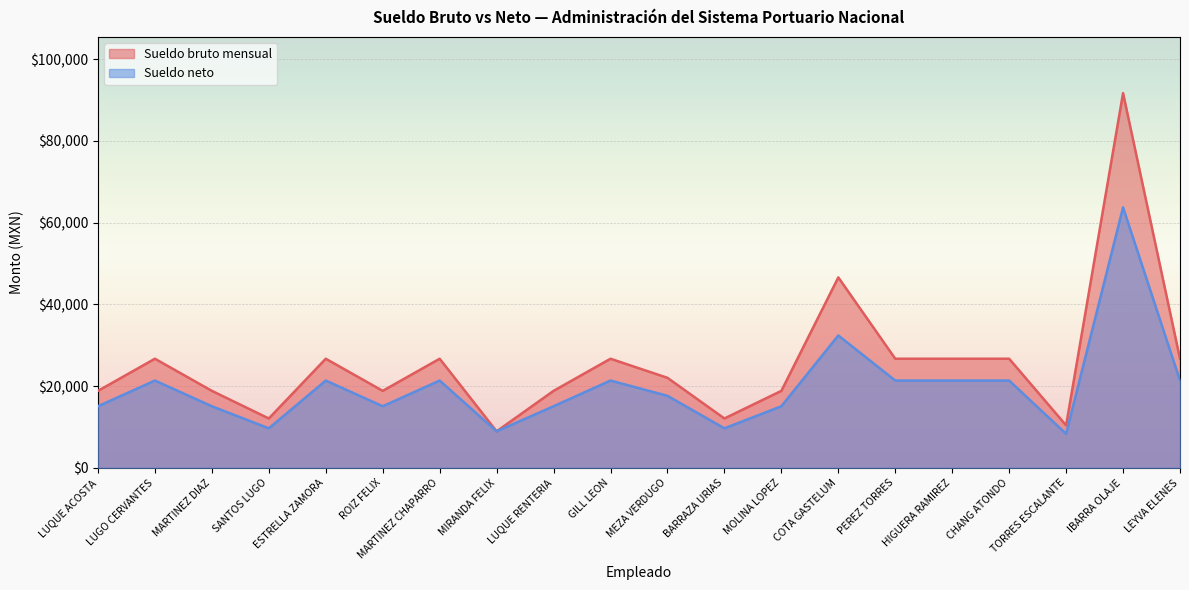

Read the Sueldo neto value at ESTRELLA ZAMORA.

21358.4